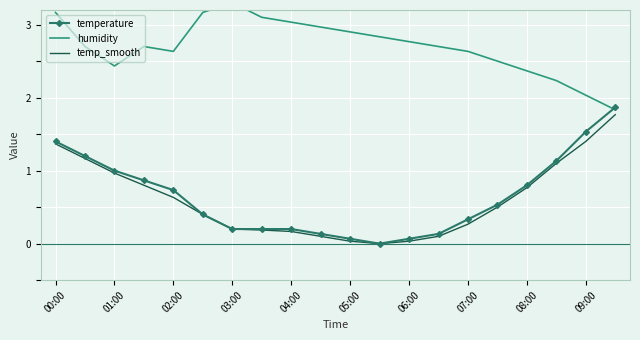

True or false: temperature and temp_smooth intersect in this chart.

False